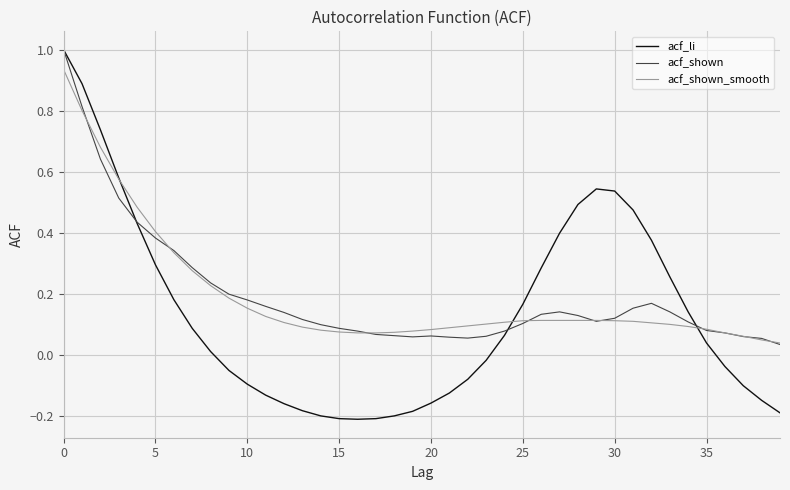

What is the maximum value shown in the chart?

1.0